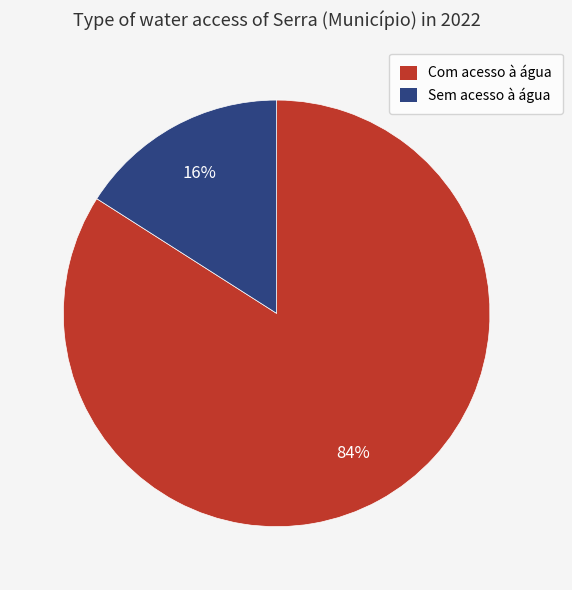

The Sem acesso à água slice represents 16% of the pie. True or false?

True